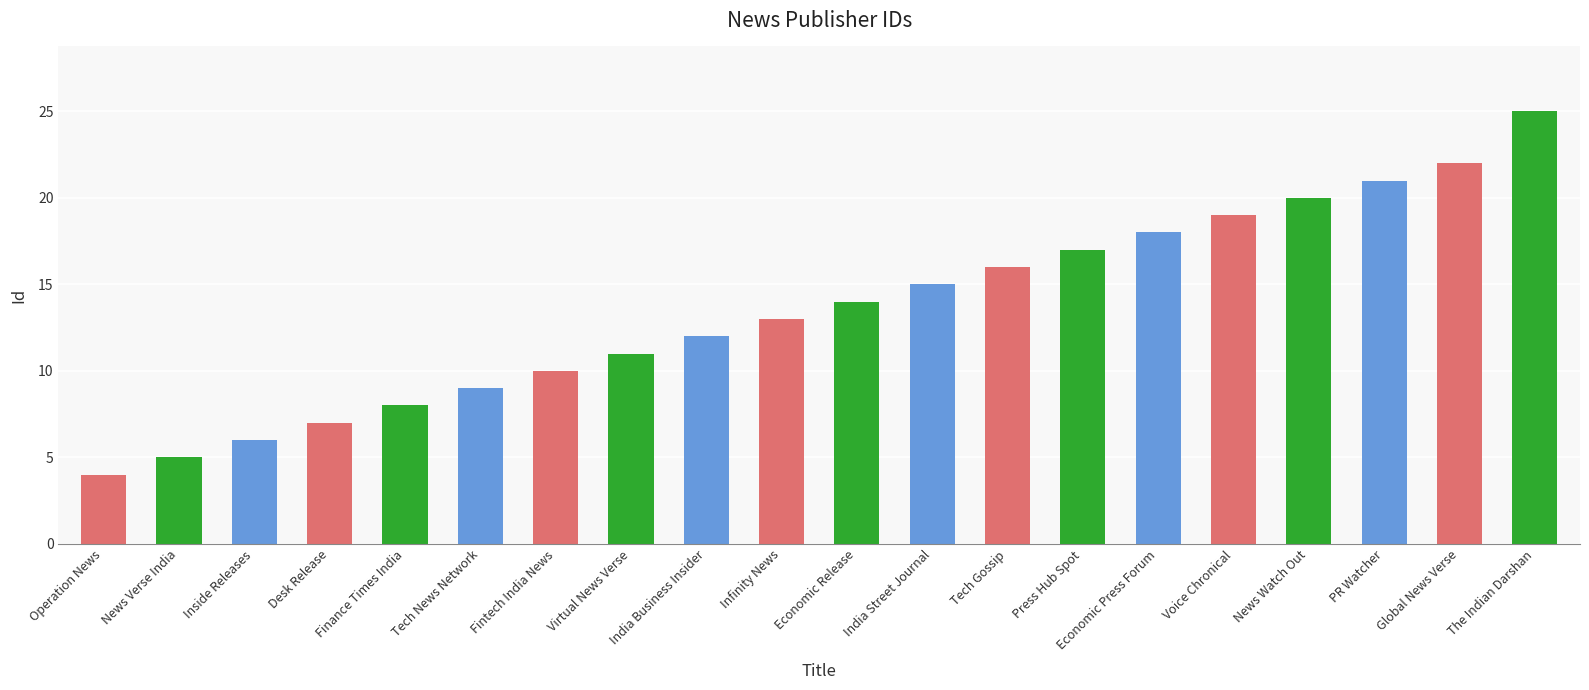

Reading left to right, list all the values displayed in this chart.

Operation News=4	News Verse India=5	Inside Releases=6	Desk Release=7	Finance Times India=8	Tech News Network=9	Fintech India News=10	Virtual News Verse=11	India Business Insider=12	Infinity News=13	Economic Release=14	India Street Journal=15	Tech Gossip=16	Press Hub Spot=17	Economic Press Forum=18	Voice Chronical=19	News Watch Out=20	PR Watcher=21	Global News Verse=22	The Indian Darshan=25